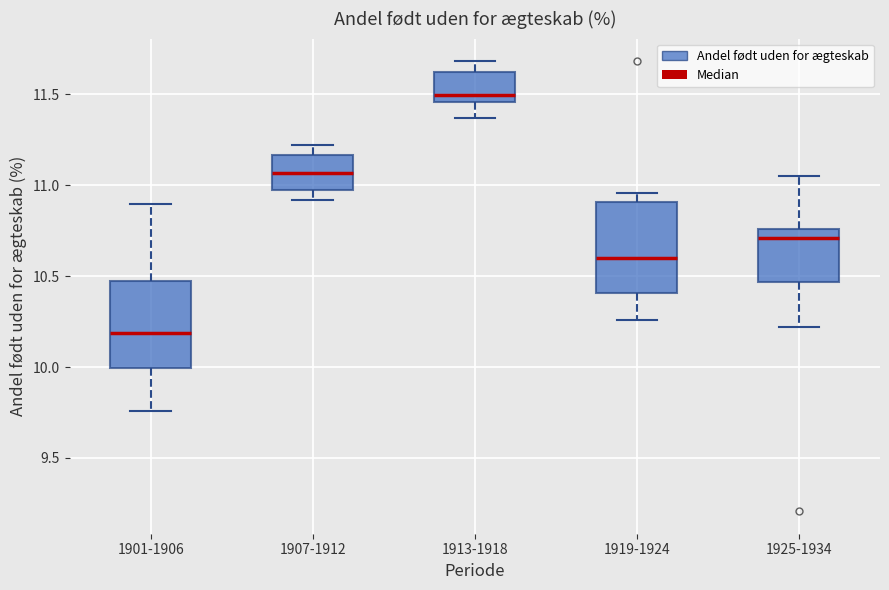

Where is the lower edge of the box for 1913-1918 on the y-axis? The values are not printed on the chart, so give them approximately, as read against the axis.

11.45